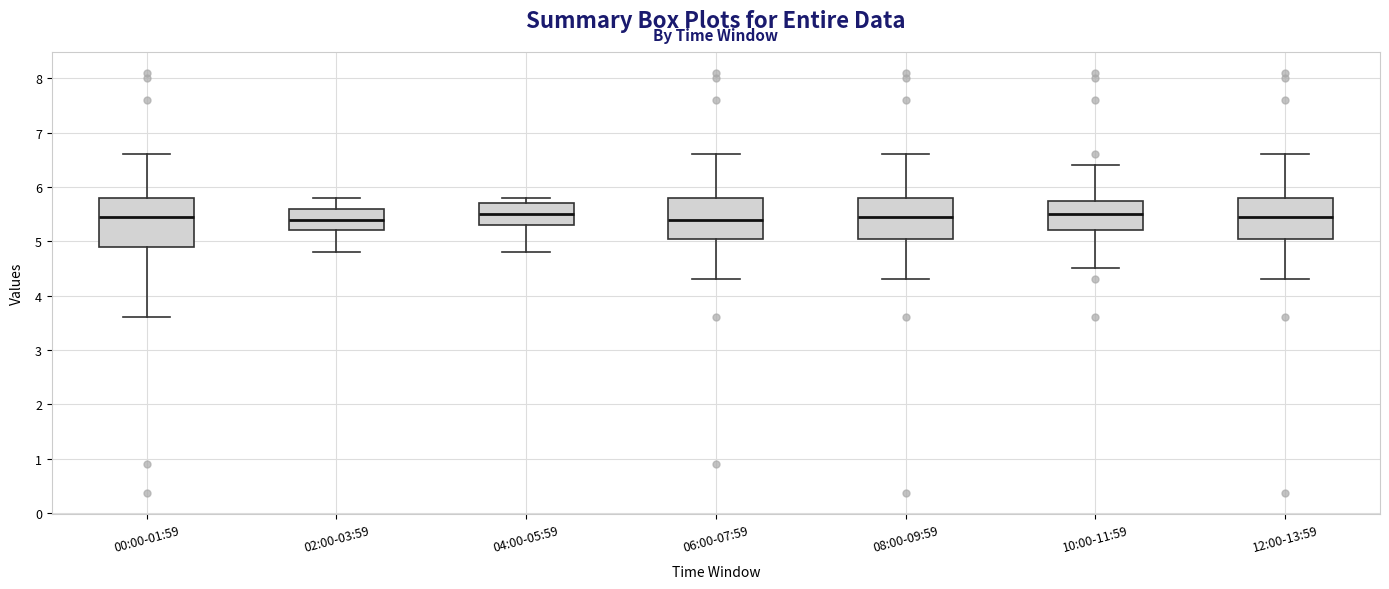

Reading left to right, read every box against the y-axis: the position of its median line, the range the box covers, and the ends of its whiskers. The values are not printed on the chart, so give them approximately, as read against the axis.

00:00-01:59: median 5.5, box 4.9 to 5.8, whiskers 3.6 to 6.6
02:00-03:59: median 5.4, box 5.2 to 5.6, whiskers 4.8 to 5.8
04:00-05:59: median 5.5, box 5.3 to 5.7, whiskers 4.8 to 5.8
06:00-07:59: median 5.4, box 5.1 to 5.8, whiskers 4.3 to 6.6
08:00-09:59: median 5.5, box 5.1 to 5.8, whiskers 4.3 to 6.6
10:00-11:59: median 5.5, box 5.2 to 5.7, whiskers 4.5 to 6.4
12:00-13:59: median 5.5, box 5.1 to 5.8, whiskers 4.3 to 6.6